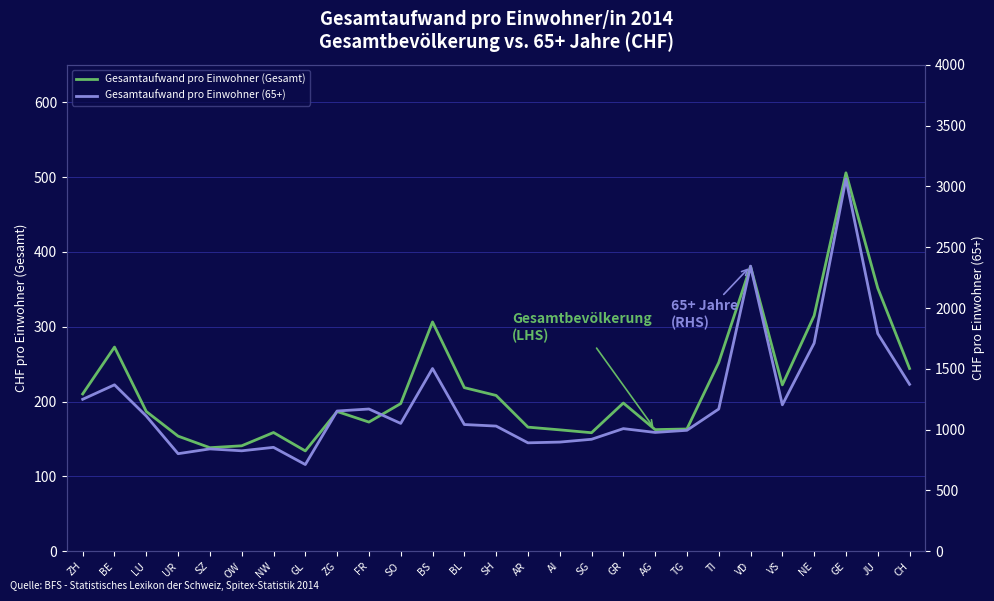

Does the chart have visible grid lines?

Yes